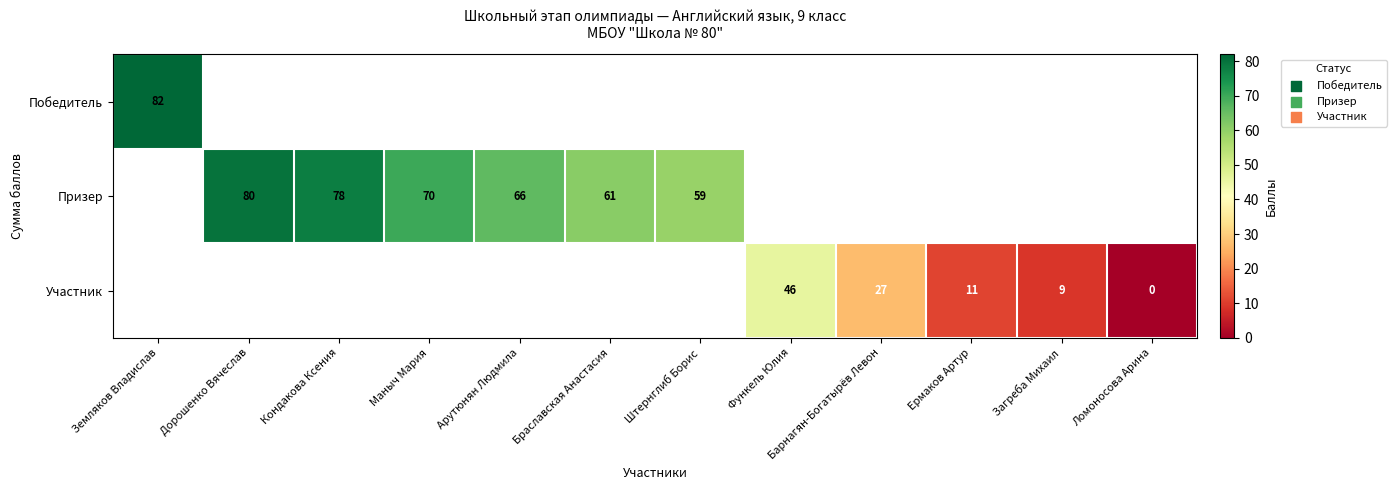

The value of Участник at Ермаков Артур is 19. True or false?

False